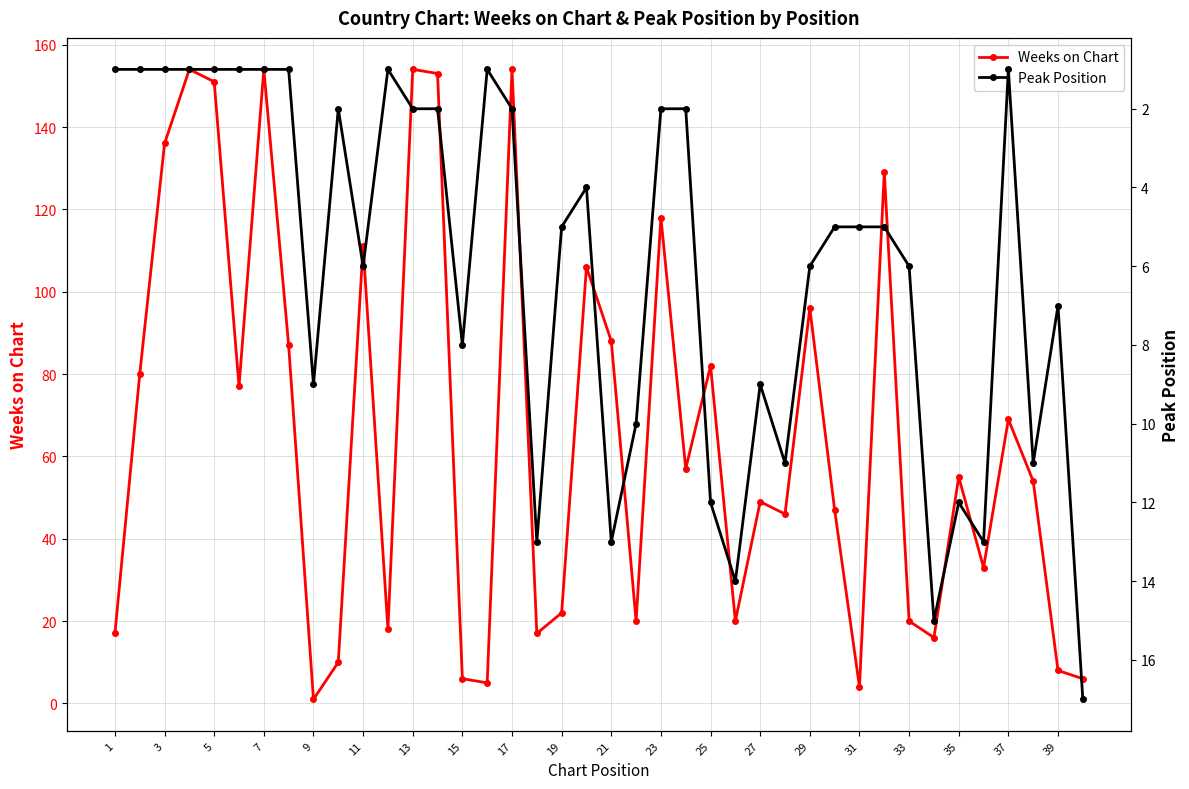

What is the highest value of the Weeks on Chart series?

154